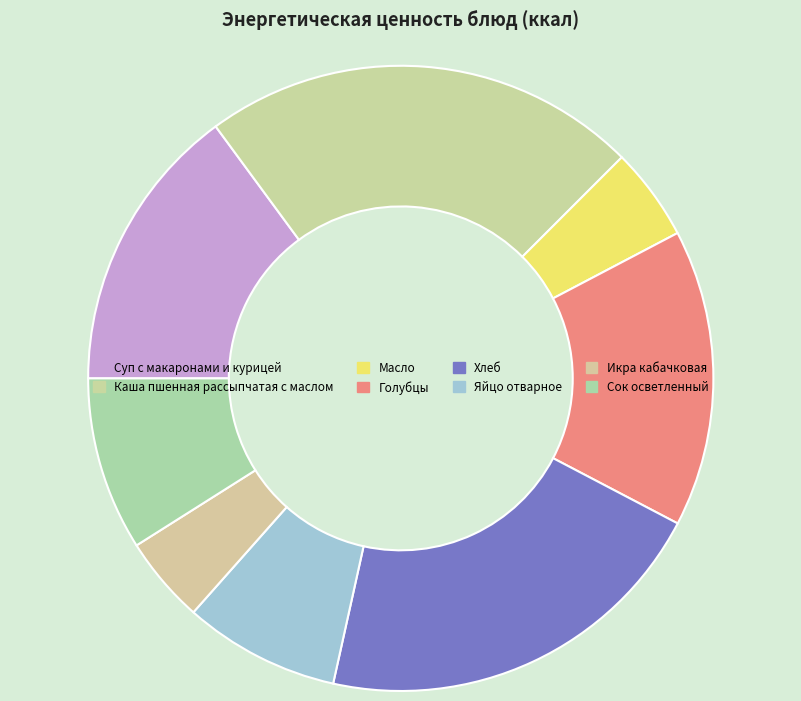

Count the number of slices in the pie.

8